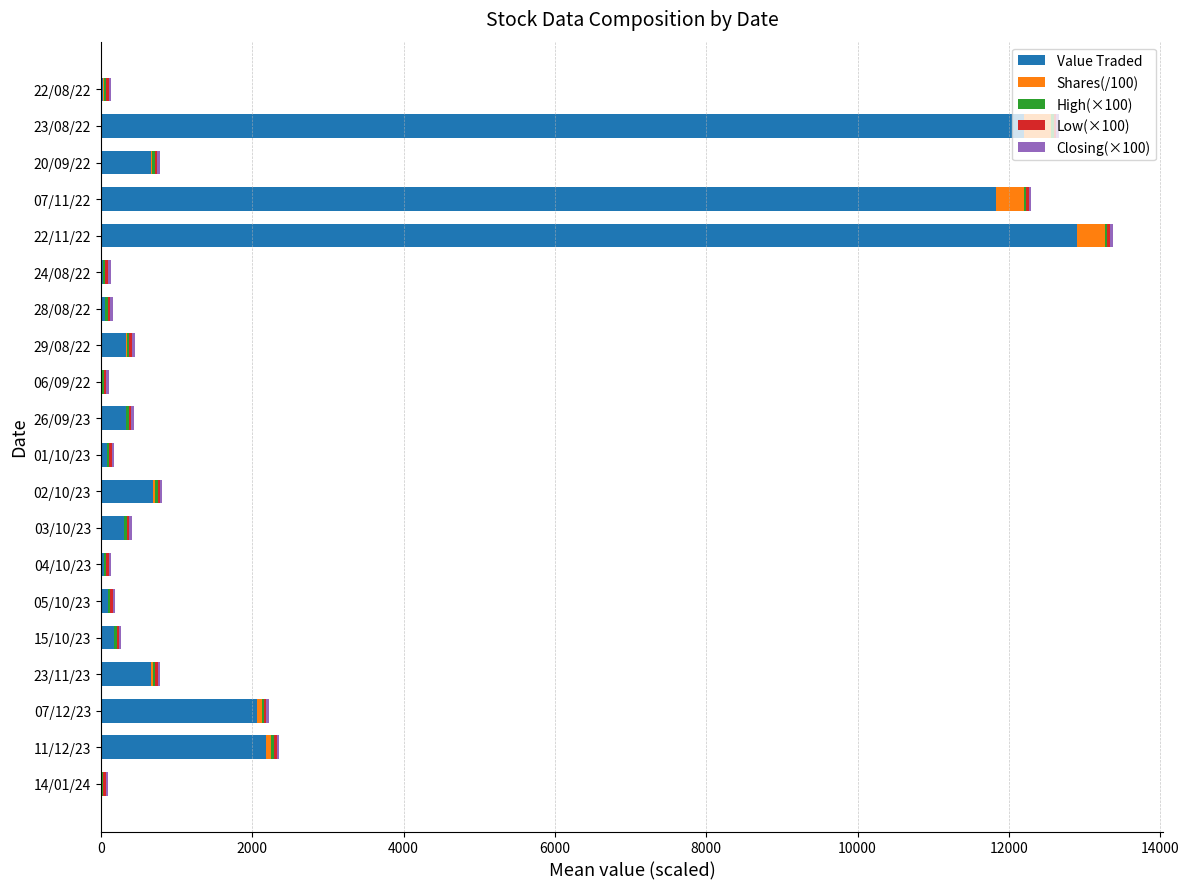

What is the highest value of the Value Traded series?

12894.0